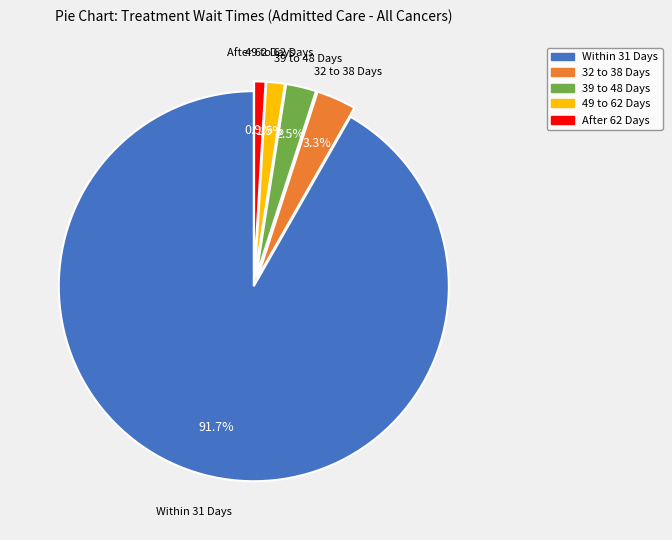

Count the number of slices in the pie.

5